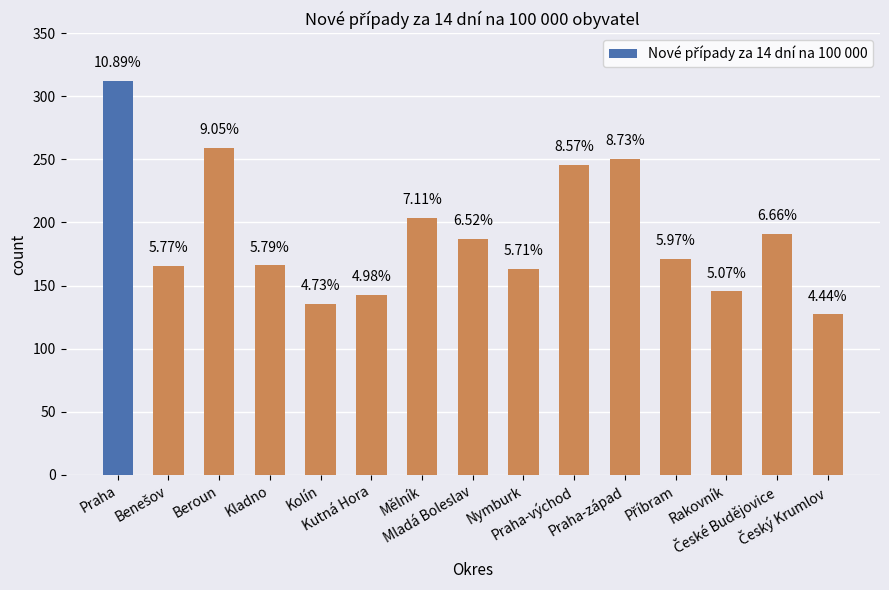

How many bars are there in total?

15